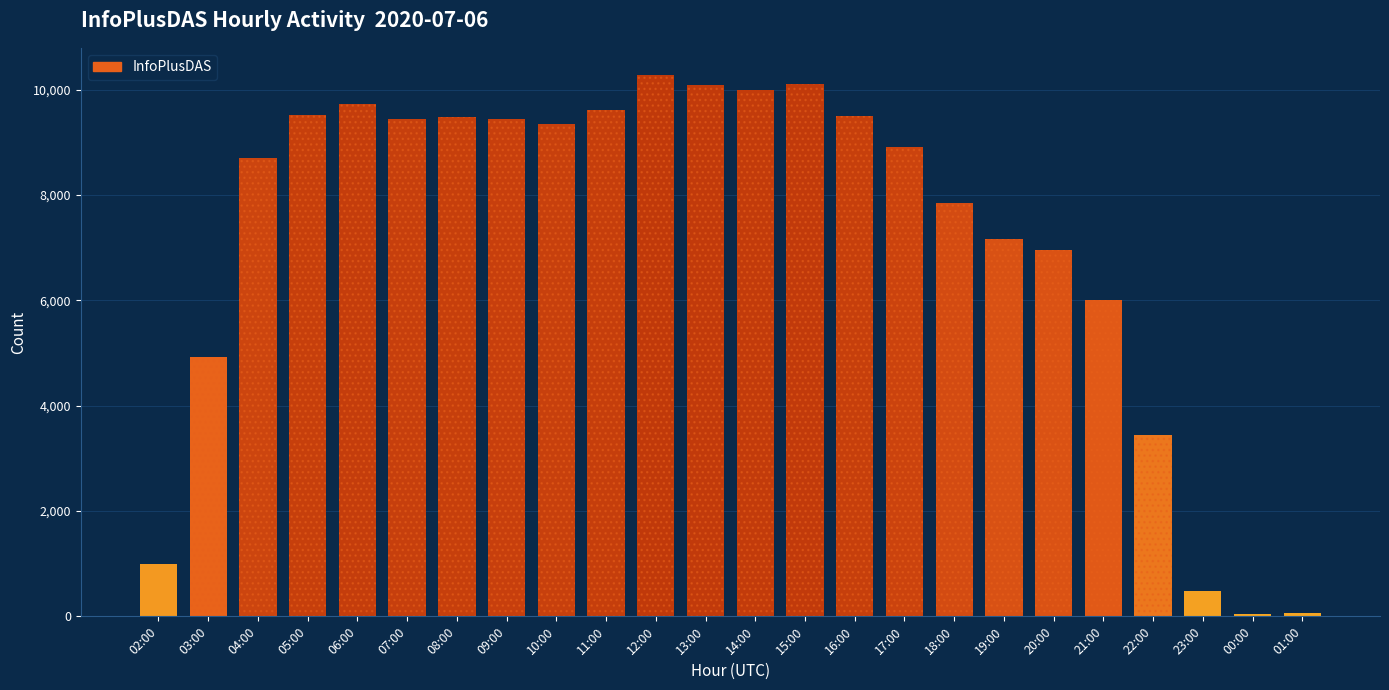

Reading left to right, transcribe all the data shown in this chart.

990	4928	8703	9524	9721	9444	9485	9440	9357	9611	10283	10096	9999	10106	9507	8909	7852	7172	6957	6014	3452	478	51	65